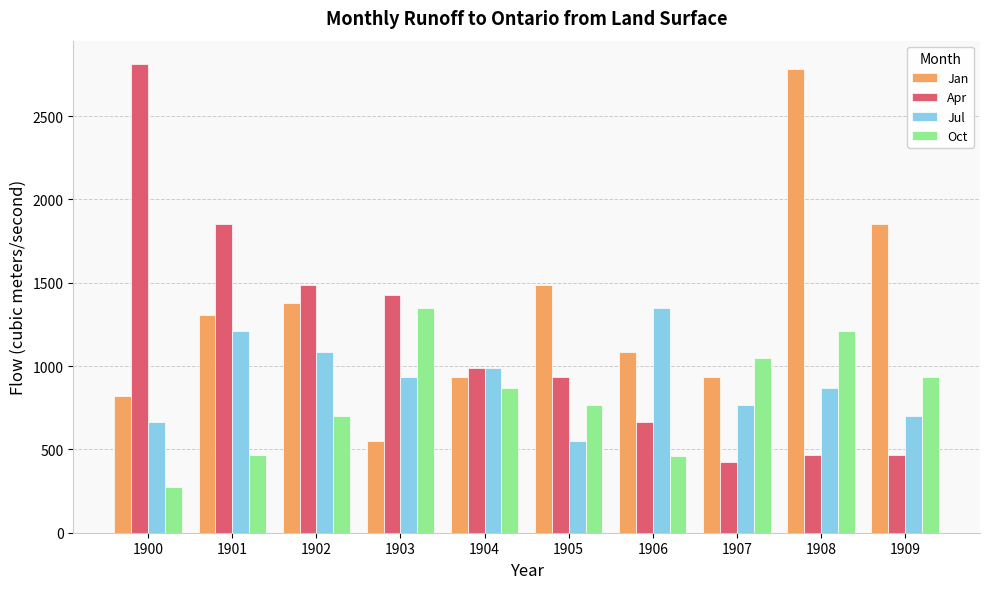

How many series are shown in this chart?

4